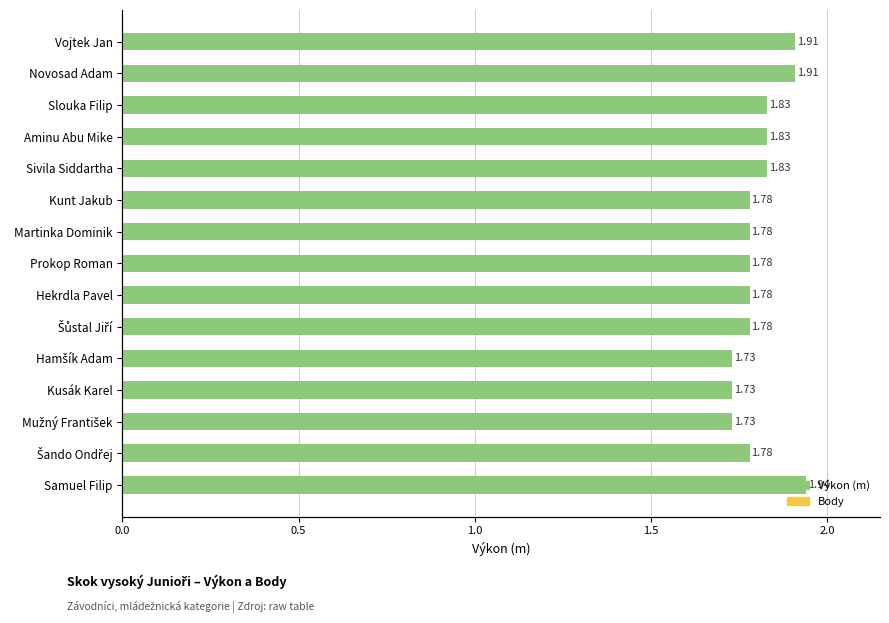

What is the average value of the Výkon series?

1.8